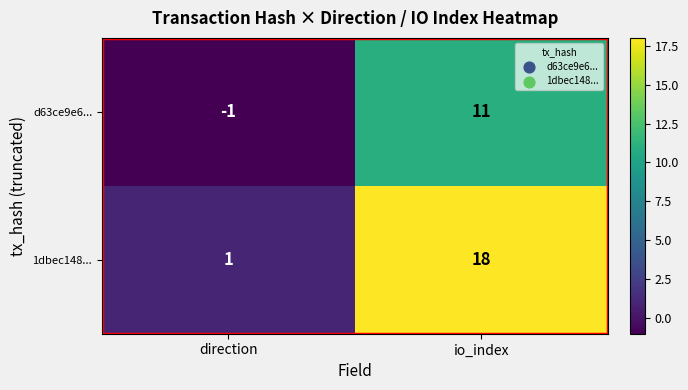

At how many categories does at least one series exceed 17?

1